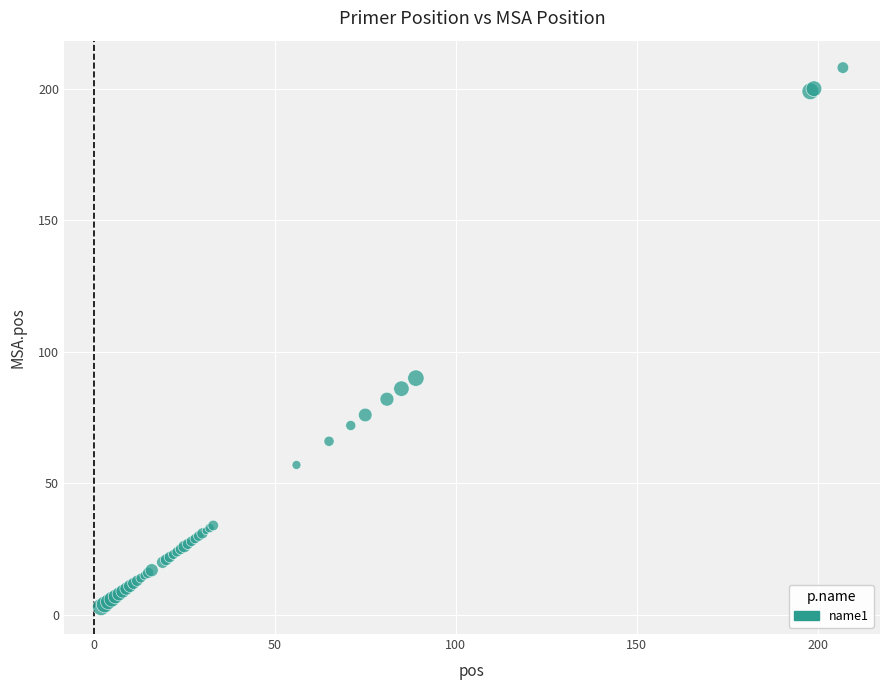

What Y value in the scatter plot is closest to 105?

90